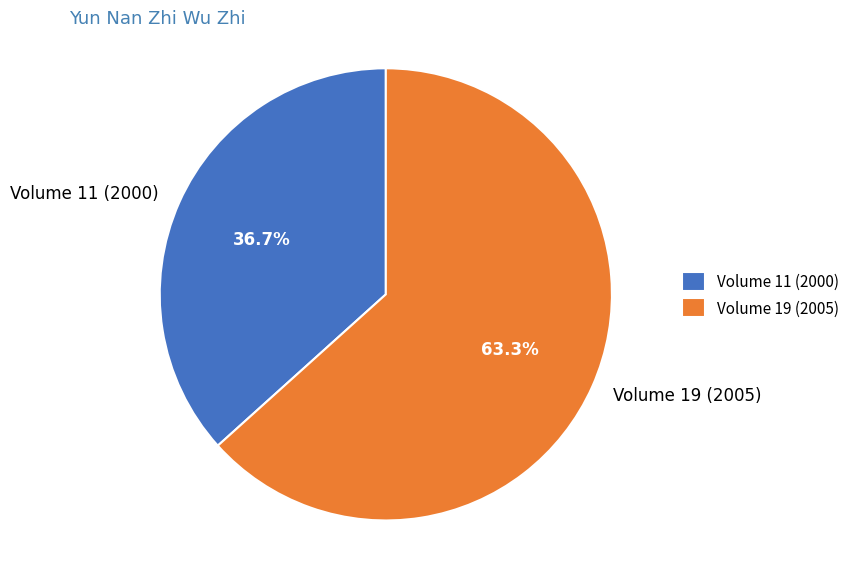

What is the ratio of the value at Volume 11 (2000) to the value at Volume 19 (2005)?

0.6